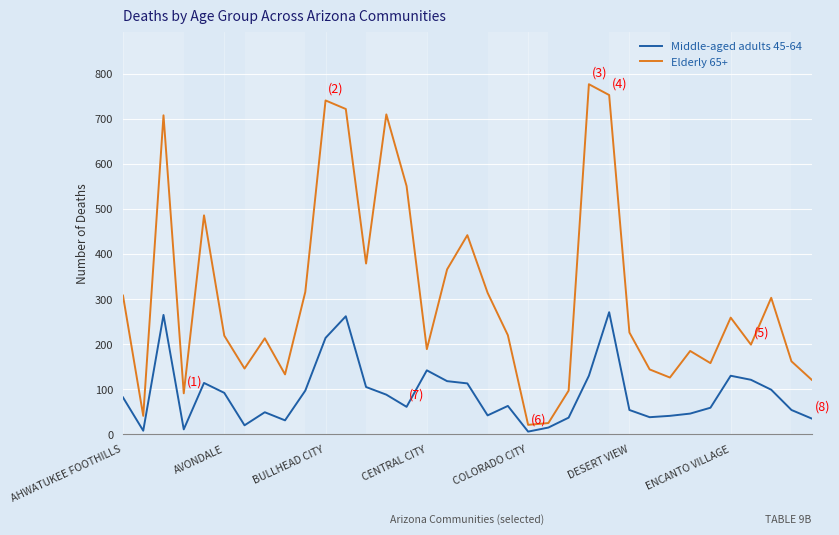

List the series in order of their peak value, lowest first.

Middle-aged adults 45-64, Elderly 65+